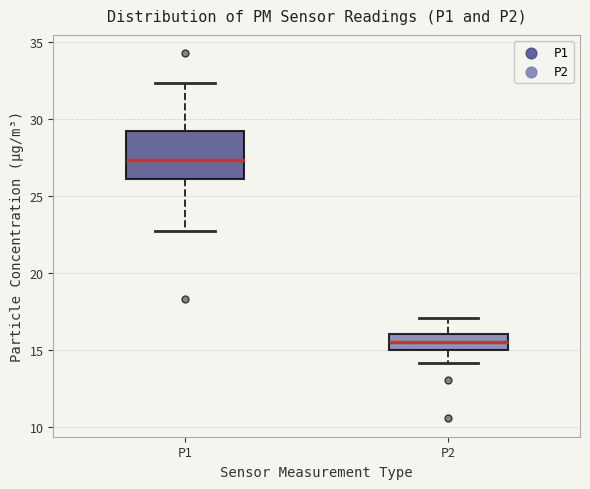

Which box's median line is the lowest?

P2